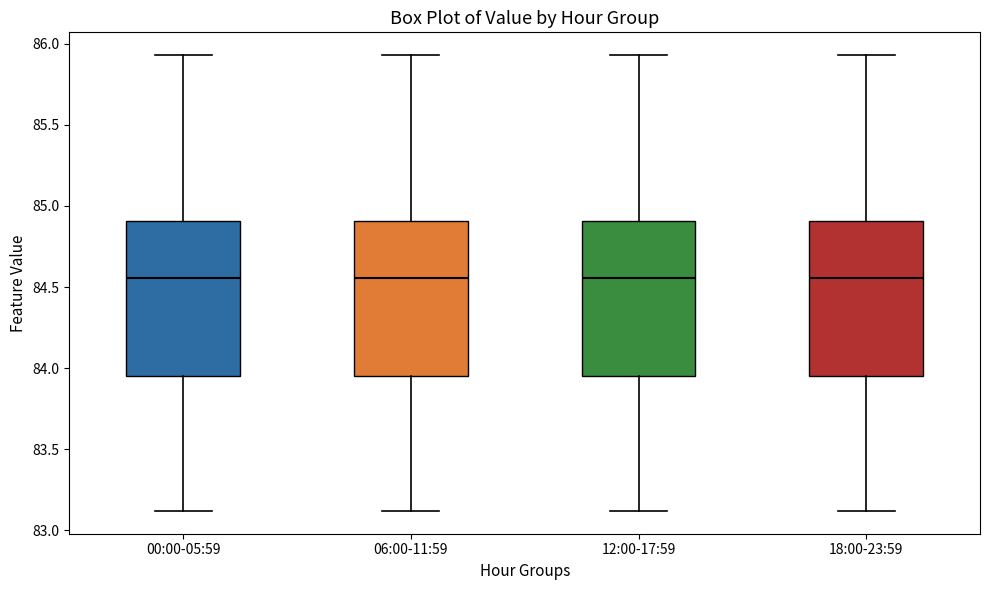

Reading left to right, transcribe this box plot: for each box, give where its median line is, the range the box spans, and where its two whiskers end, as read against the y-axis. The values are not printed on the chart, so give them approximately, as read against the axis.

00:00-05:59: median 84.55, box 83.95 to 84.90, whiskers 83.10 to 85.95
06:00-11:59: median 84.55, box 83.95 to 84.90, whiskers 83.10 to 85.95
12:00-17:59: median 84.55, box 83.95 to 84.90, whiskers 83.10 to 85.95
18:00-23:59: median 84.55, box 83.95 to 84.90, whiskers 83.10 to 85.95